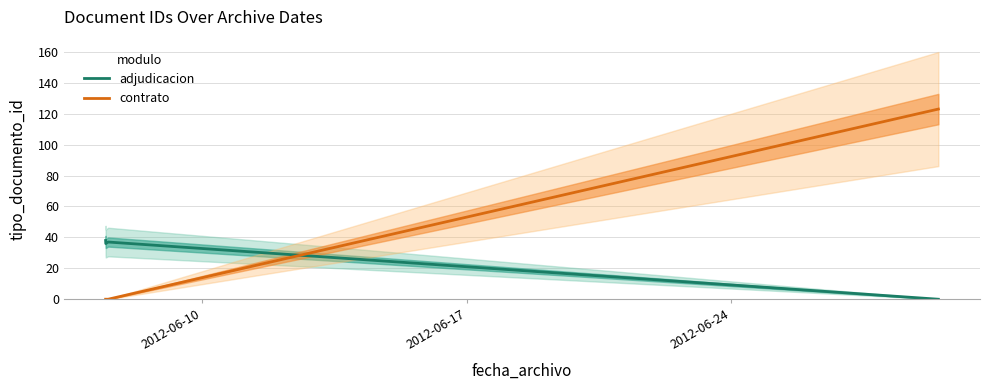

True or false: adjudicacion has more than 0 interior local peaks.

True